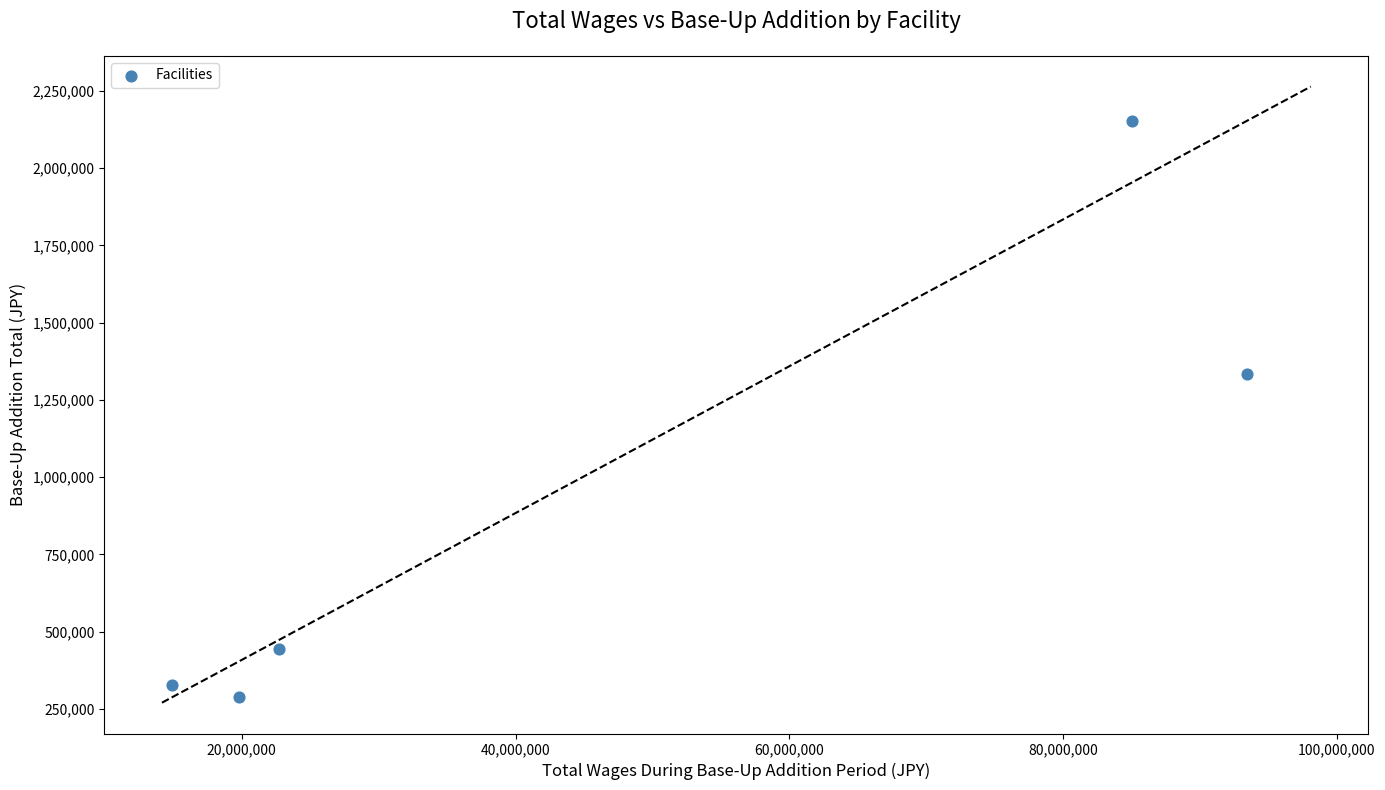

What is the average Y value?

909187